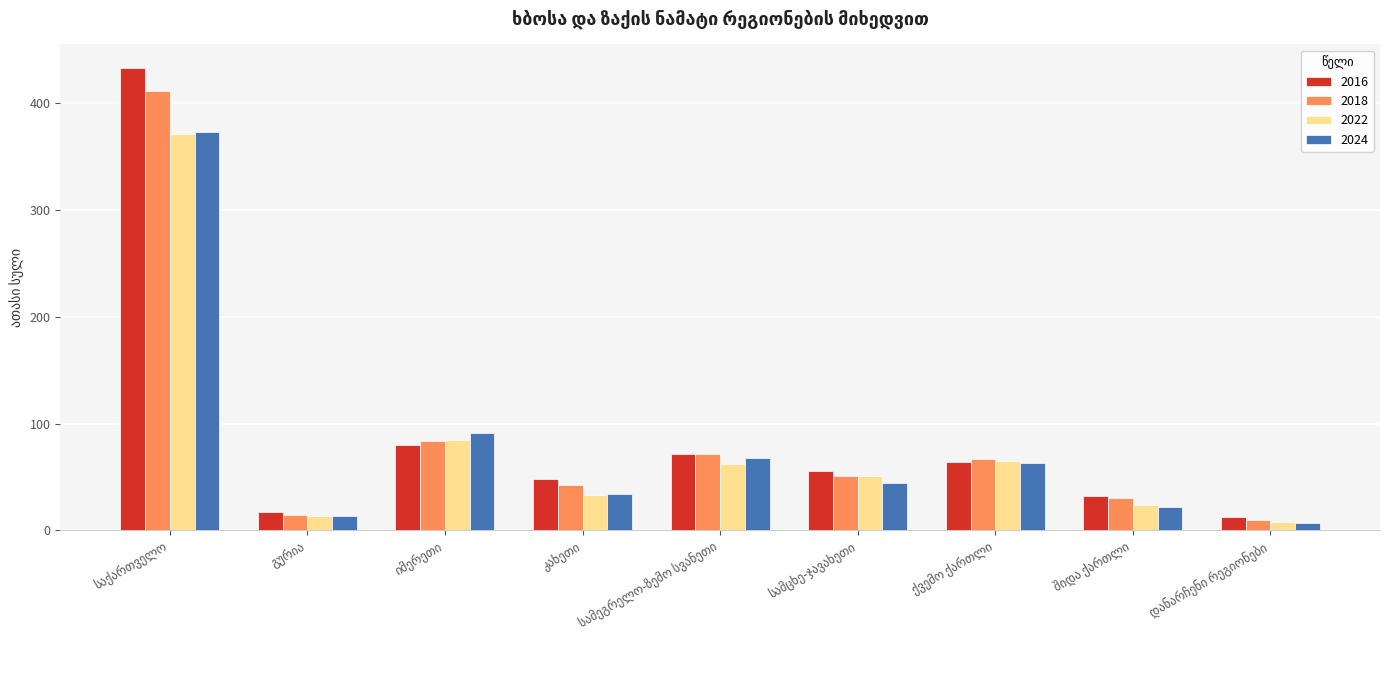

How many bars are there in total?

36